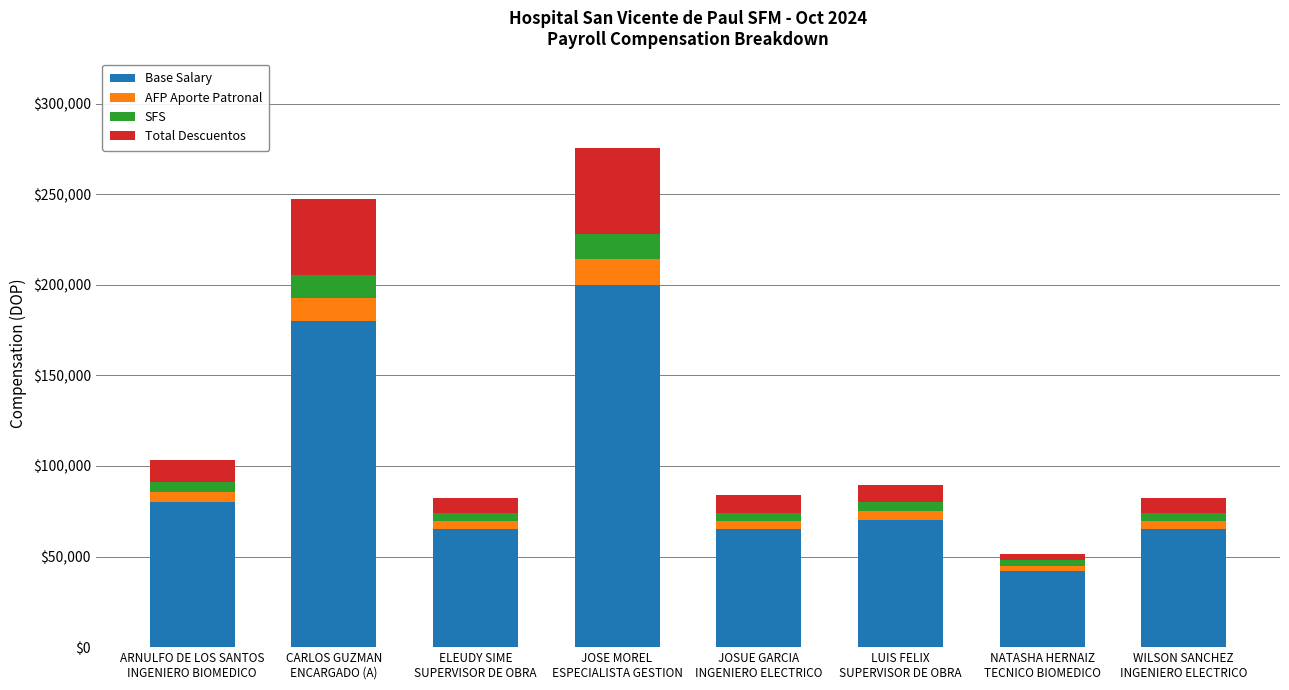

What is the lowest value of the Base Salary series?

42000.0